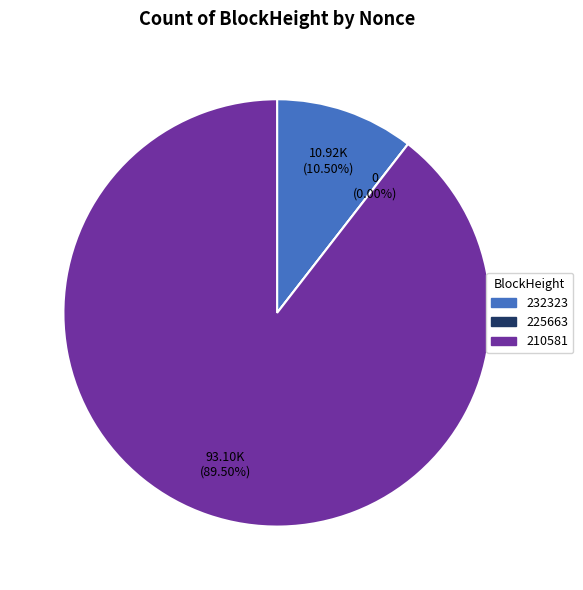

To the nearest percent, what is the difference between the largest and smallest slice percentages?

90%